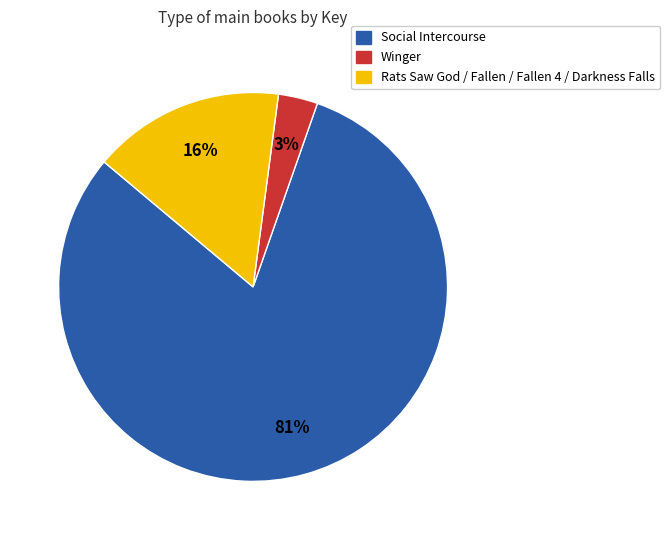

Count the number of slices in the pie.

3